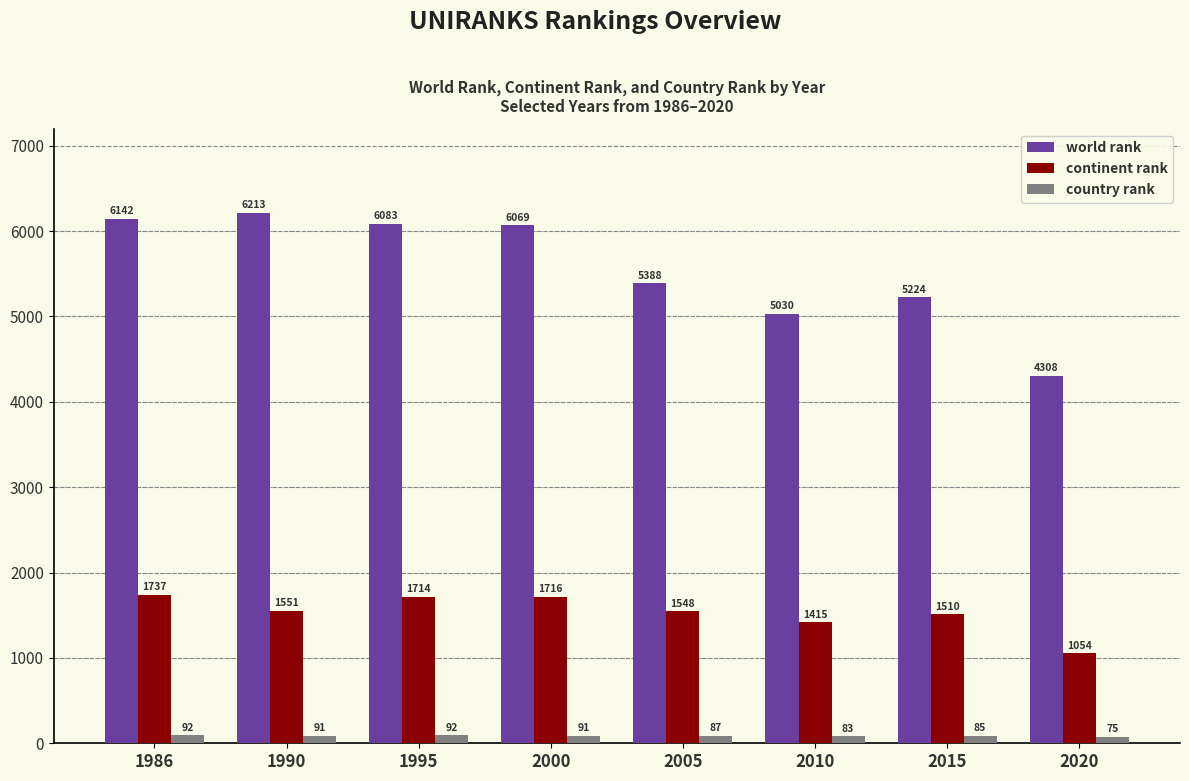

Rank the series at 2020 from lowest to highest value.

country rank, continent rank, world rank